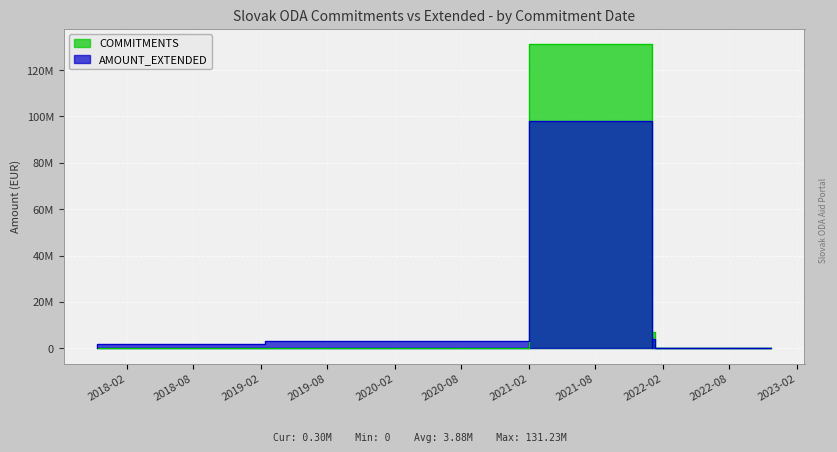

What is the sum of all COMMITMENTS values?

155219960